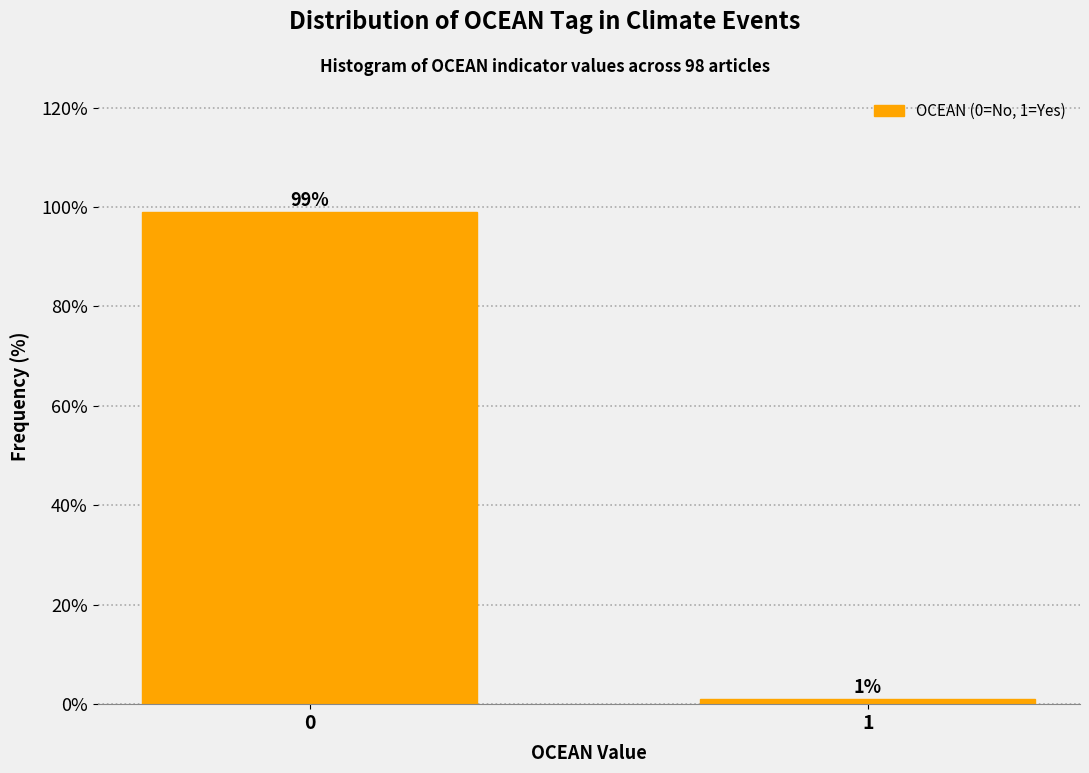

Reading right to left, transcribe all the data shown in this chart.

1.0	99.0